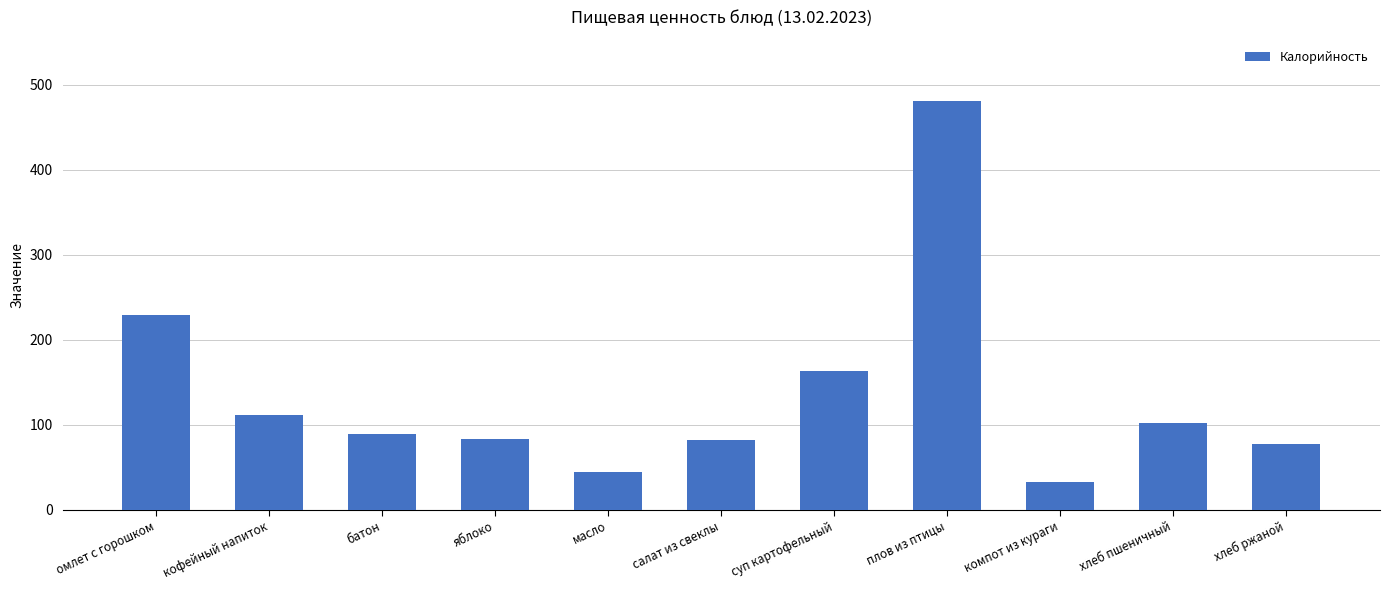

At which label is the value closest to 257?

омлет с горошком